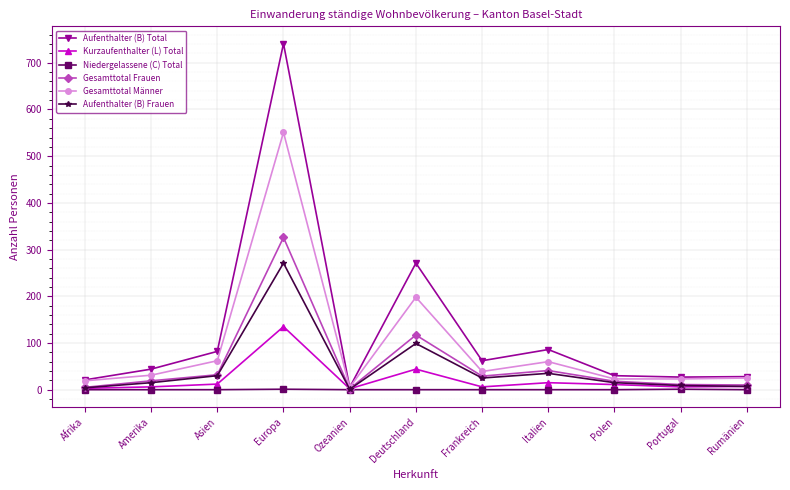

How many data points does each series have?

11